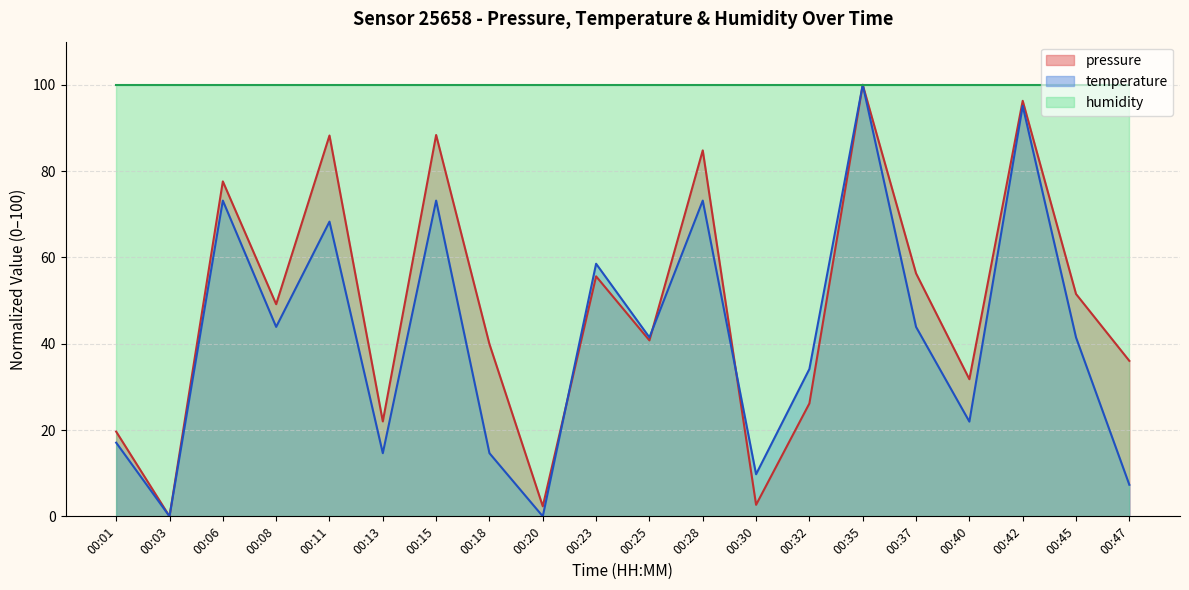

Where is the first local maximum for pressure?

00:06